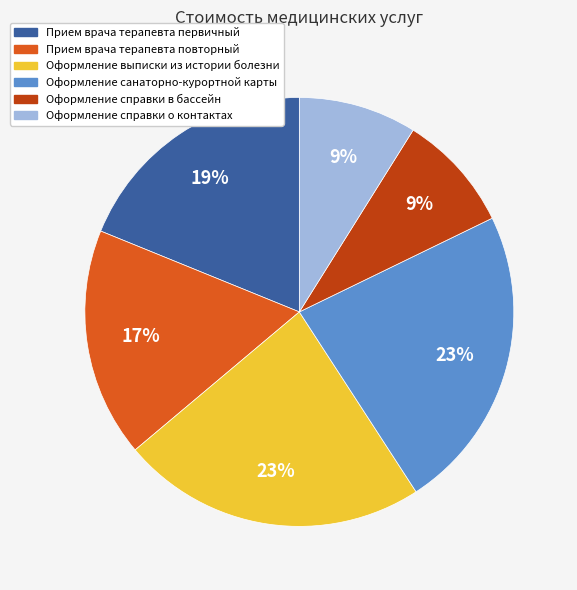

To the nearest percent, what portion does Оформление справки в бассейн represent?

9%